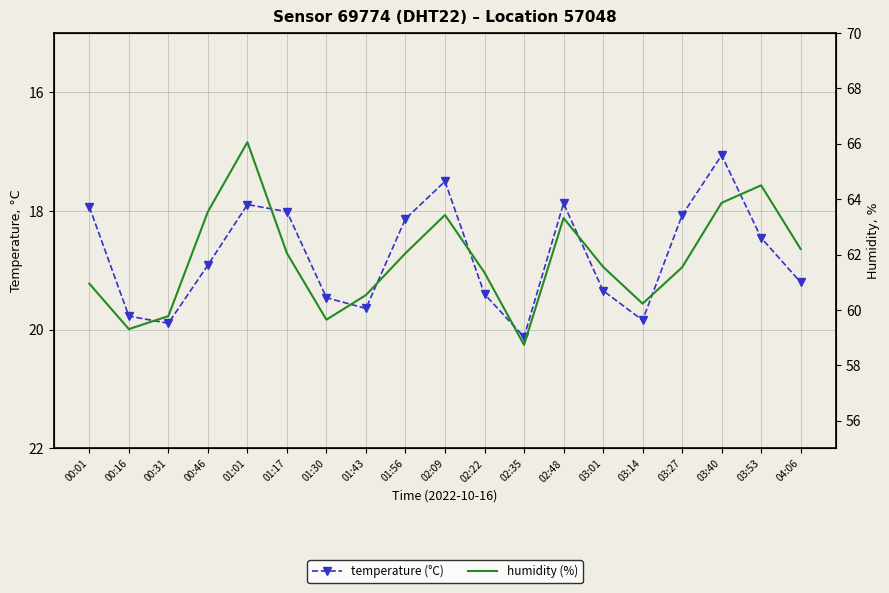

Reading left to right, list all the values displayed in this chart.

temperature: 00:01=17.9	00:16=19.8	00:31=19.9	00:46=18.9	01:01=17.9	01:17=18.0	01:30=19.5	01:43=19.6	01:56=18.1	02:09=17.5	02:22=19.4	02:35=20.1	02:48=17.9	03:01=19.3	03:14=19.8	03:27=18.1	03:40=17.1	03:53=18.4	04:06=19.2
humidity: 00:01=61.0	00:16=59.3	00:31=59.8	00:46=63.5	01:01=66.1	01:17=62.0	01:30=59.6	01:43=60.5	01:56=62.0	02:09=63.4	02:22=61.4	02:35=58.7	02:48=63.3	03:01=61.6	03:14=60.2	03:27=61.5	03:40=63.9	03:53=64.5	04:06=62.2